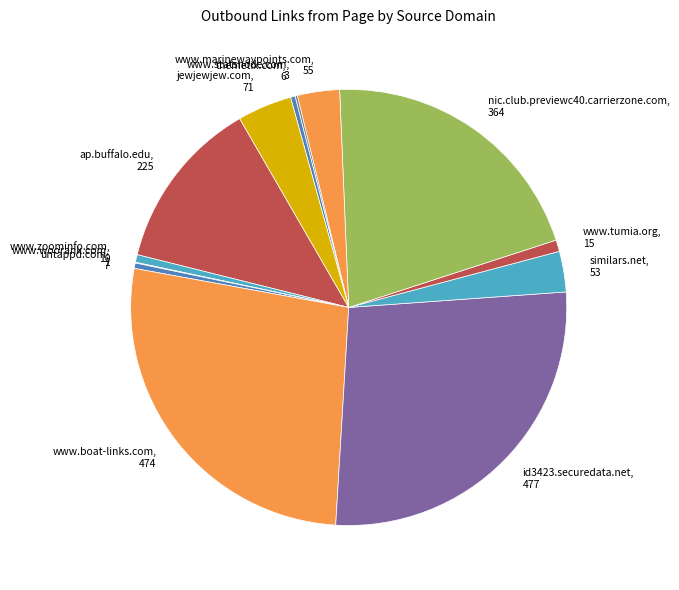

Is it true that www.tumia.org is 1% of the pie?

True